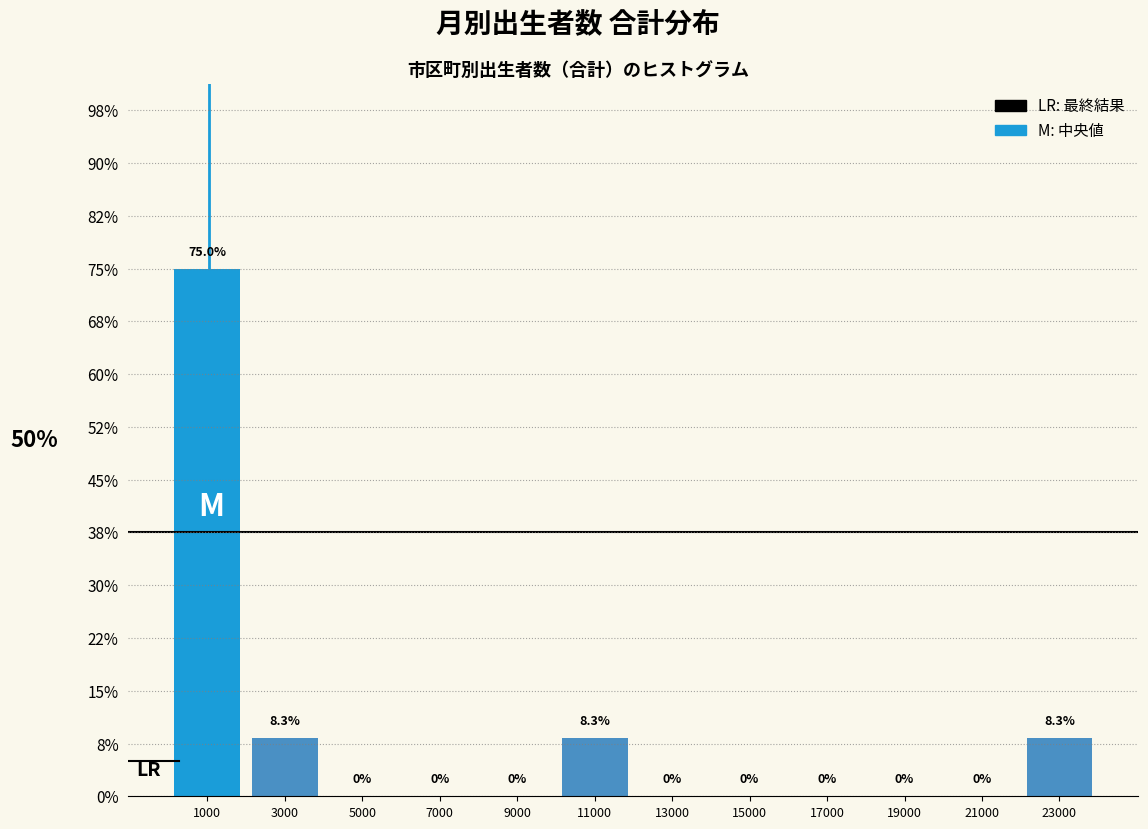

Reading right to left, what are all the values shown in this chart?

23000=8.3	21000=0.0	19000=0.0	17000=0.0	15000=0.0	13000=0.0	11000=8.3	9000=0.0	7000=0.0	5000=0.0	3000=8.3	1000=75.0